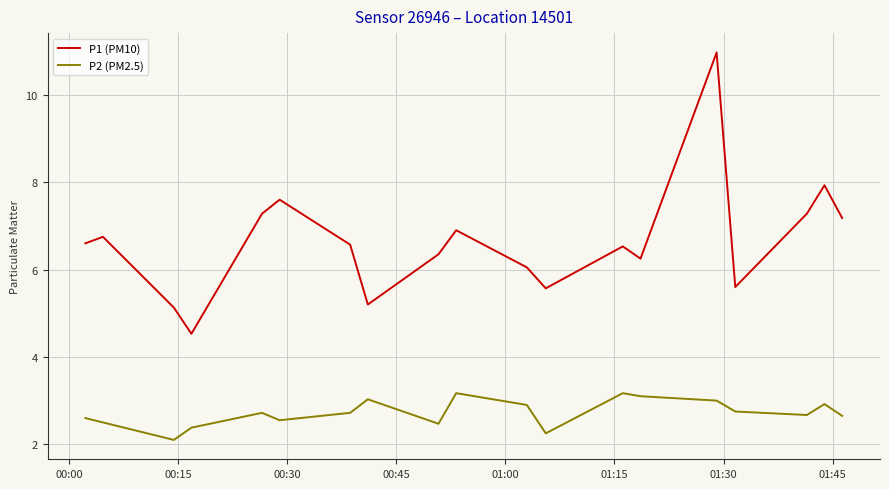

True or false: P1 (PM10) and P2 (PM2.5) cross at least once.

False